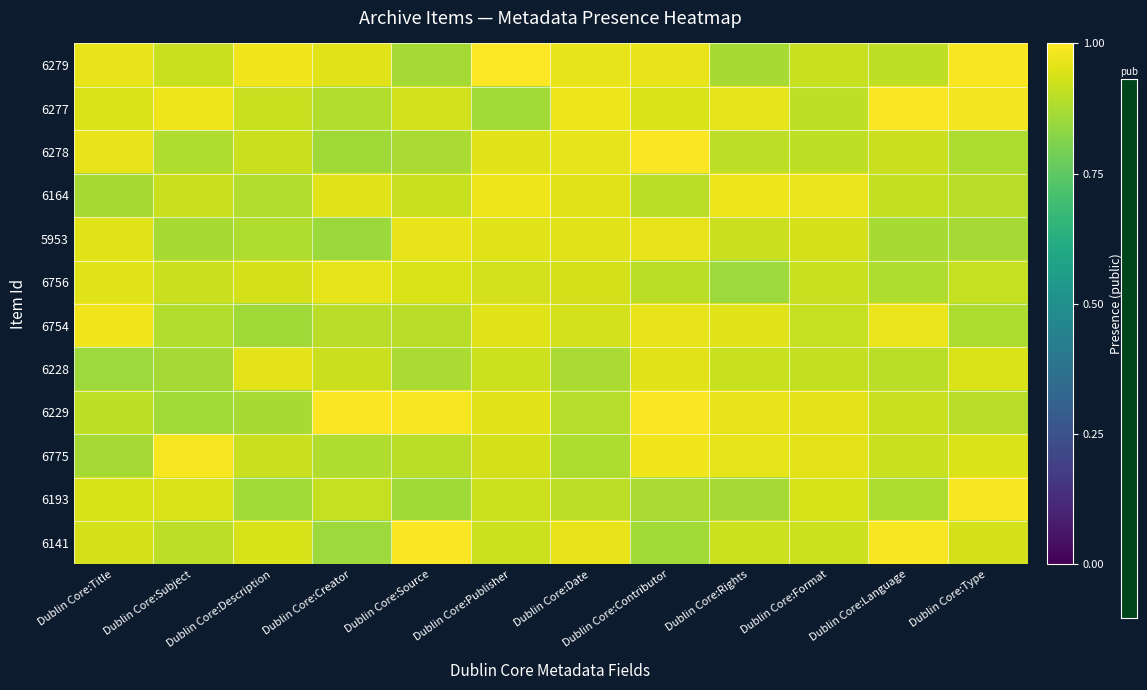

Reading left to right, list all the values displayed in this chart.

6279: Dublin Core:Title=1.0	Dublin Core:Subject=0.9	Dublin Core:Description=1.0	Dublin Core:Creator=1.0	Dublin Core:Source=0.9	Dublin Core:Publisher=1.0	Dublin Core:Date=1.0	Dublin Core:Contributor=1.0	Dublin Core:Rights=0.9	Dublin Core:Format=0.9	Dublin Core:Language=0.9	Dublin Core:Type=1.0
6277: Dublin Core:Title=0.9	Dublin Core:Subject=1.0	Dublin Core:Description=0.9	Dublin Core:Creator=0.9	Dublin Core:Source=0.9	Dublin Core:Publisher=0.9	Dublin Core:Date=1.0	Dublin Core:Contributor=0.9	Dublin Core:Rights=1.0	Dublin Core:Format=0.9	Dublin Core:Language=1.0	Dublin Core:Type=1.0
6278: Dublin Core:Title=1.0	Dublin Core:Subject=0.9	Dublin Core:Description=0.9	Dublin Core:Creator=0.9	Dublin Core:Source=0.9	Dublin Core:Publisher=1.0	Dublin Core:Date=1.0	Dublin Core:Contributor=1.0	Dublin Core:Rights=0.9	Dublin Core:Format=0.9	Dublin Core:Language=0.9	Dublin Core:Type=0.9
6164: Dublin Core:Title=0.9	Dublin Core:Subject=0.9	Dublin Core:Description=0.9	Dublin Core:Creator=1.0	Dublin Core:Source=0.9	Dublin Core:Publisher=1.0	Dublin Core:Date=1.0	Dublin Core:Contributor=0.9	Dublin Core:Rights=1.0	Dublin Core:Format=1.0	Dublin Core:Language=0.9	Dublin Core:Type=0.9
5953: Dublin Core:Title=1.0	Dublin Core:Subject=0.9	Dublin Core:Description=0.9	Dublin Core:Creator=0.9	Dublin Core:Source=1.0	Dublin Core:Publisher=0.9	Dublin Core:Date=1.0	Dublin Core:Contributor=1.0	Dublin Core:Rights=0.9	Dublin Core:Format=0.9	Dublin Core:Language=0.9	Dublin Core:Type=0.9
6756: Dublin Core:Title=1.0	Dublin Core:Subject=0.9	Dublin Core:Description=0.9	Dublin Core:Creator=1.0	Dublin Core:Source=0.9	Dublin Core:Publisher=0.9	Dublin Core:Date=0.9	Dublin Core:Contributor=0.9	Dublin Core:Rights=0.9	Dublin Core:Format=0.9	Dublin Core:Language=0.9	Dublin Core:Type=0.9
6754: Dublin Core:Title=1.0	Dublin Core:Subject=0.9	Dublin Core:Description=0.9	Dublin Core:Creator=0.9	Dublin Core:Source=0.9	Dublin Core:Publisher=0.9	Dublin Core:Date=0.9	Dublin Core:Contributor=1.0	Dublin Core:Rights=0.9	Dublin Core:Format=0.9	Dublin Core:Language=1.0	Dublin Core:Type=0.9
6228: Dublin Core:Title=0.9	Dublin Core:Subject=0.9	Dublin Core:Description=1.0	Dublin Core:Creator=0.9	Dublin Core:Source=0.9	Dublin Core:Publisher=0.9	Dublin Core:Date=0.9	Dublin Core:Contributor=1.0	Dublin Core:Rights=0.9	Dublin Core:Format=0.9	Dublin Core:Language=0.9	Dublin Core:Type=0.9
6229: Dublin Core:Title=0.9	Dublin Core:Subject=0.9	Dublin Core:Description=0.9	Dublin Core:Creator=1.0	Dublin Core:Source=1.0	Dublin Core:Publisher=1.0	Dublin Core:Date=0.9	Dublin Core:Contributor=1.0	Dublin Core:Rights=1.0	Dublin Core:Format=1.0	Dublin Core:Language=0.9	Dublin Core:Type=0.9
6775: Dublin Core:Title=0.9	Dublin Core:Subject=1.0	Dublin Core:Description=0.9	Dublin Core:Creator=0.9	Dublin Core:Source=0.9	Dublin Core:Publisher=0.9	Dublin Core:Date=0.9	Dublin Core:Contributor=1.0	Dublin Core:Rights=1.0	Dublin Core:Format=1.0	Dublin Core:Language=0.9	Dublin Core:Type=0.9
6193: Dublin Core:Title=0.9	Dublin Core:Subject=0.9	Dublin Core:Description=0.9	Dublin Core:Creator=0.9	Dublin Core:Source=0.9	Dublin Core:Publisher=0.9	Dublin Core:Date=0.9	Dublin Core:Contributor=0.9	Dublin Core:Rights=0.9	Dublin Core:Format=0.9	Dublin Core:Language=0.9	Dublin Core:Type=1.0
6141: Dublin Core:Title=0.9	Dublin Core:Subject=0.9	Dublin Core:Description=0.9	Dublin Core:Creator=0.9	Dublin Core:Source=1.0	Dublin Core:Publisher=0.9	Dublin Core:Date=1.0	Dublin Core:Contributor=0.9	Dublin Core:Rights=0.9	Dublin Core:Format=0.9	Dublin Core:Language=1.0	Dublin Core:Type=0.9